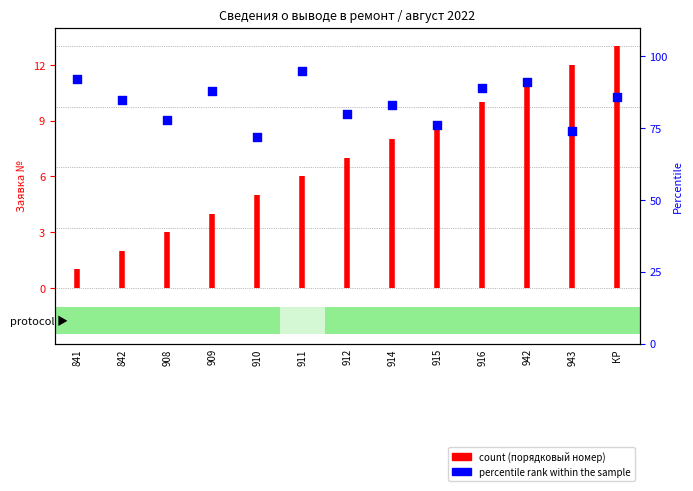

What is the ratio of the value at 908 to the value at 942?

0.9